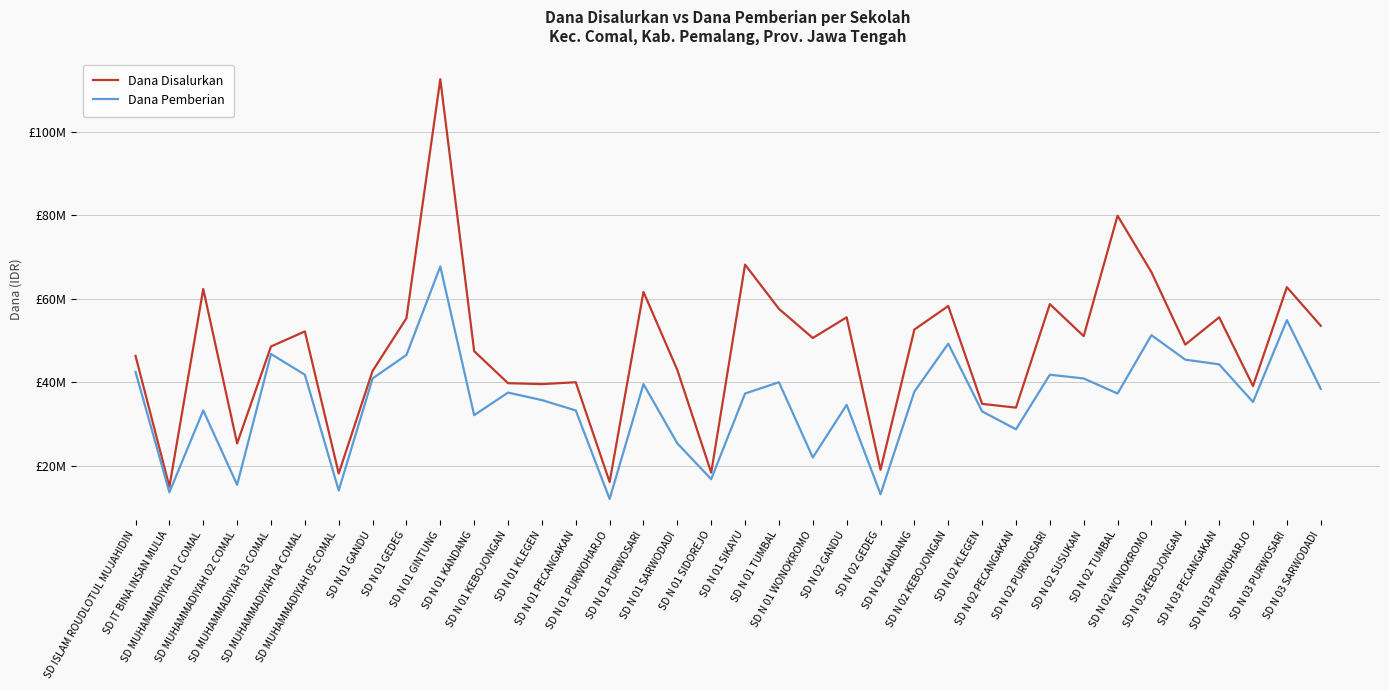

Where is Dana Disalurkan nearest to the value 63787500?

SD N 03 PURWOSARI